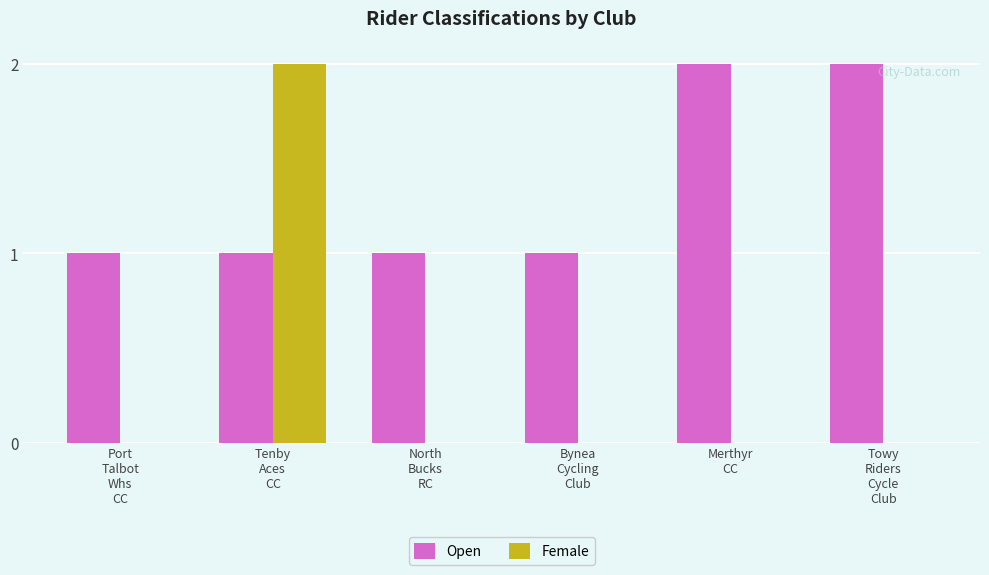

Reading left to right, extract all data points from this chart.

Open: Port
Talbot
Whs
CC=1	Tenby
Aces
CC=1	North
Bucks
RC=1	Bynea
Cycling
Club=1	Merthyr
CC=2	Towy
Riders
Cycle
Club=2
Female: Port
Talbot
Whs
CC=0	Tenby
Aces
CC=2	North
Bucks
RC=0	Bynea
Cycling
Club=0	Merthyr
CC=0	Towy
Riders
Cycle
Club=0